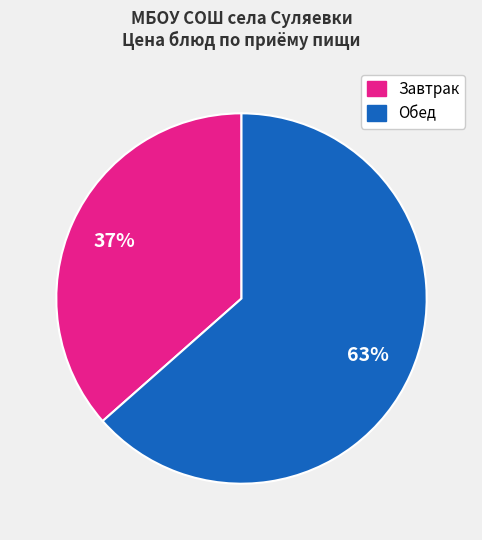

How many slices are in this pie chart?

2